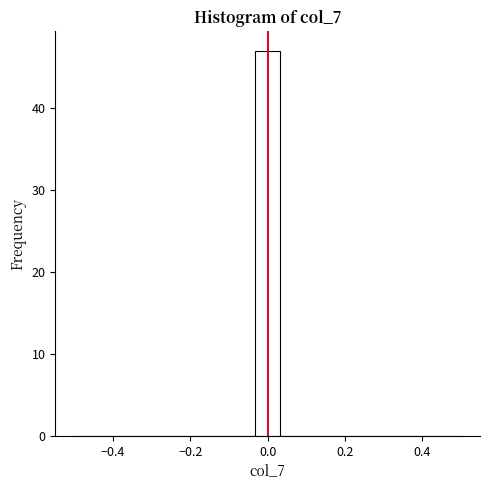

Read against the x-axis, roughly where is the centre of the tallest bar?

0.00